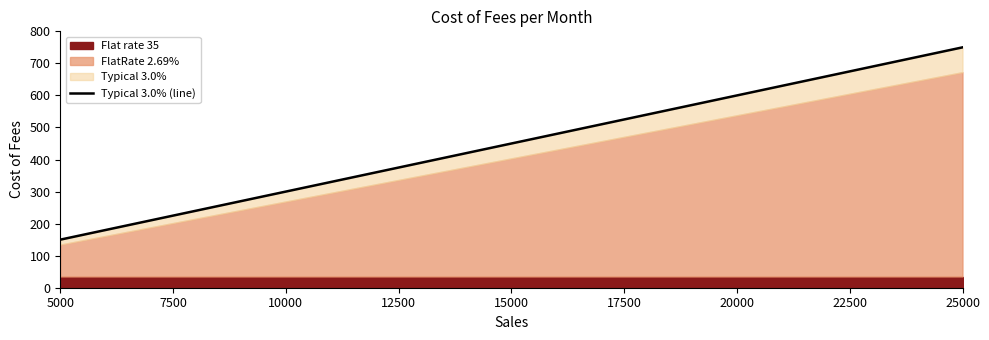

True or false: the data has more than 2 interior local peaks.

False